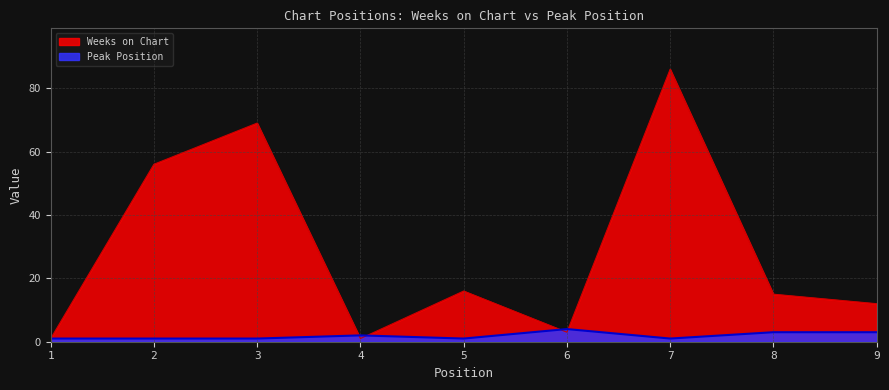

What is the maximum value for Weeks on Chart?

86